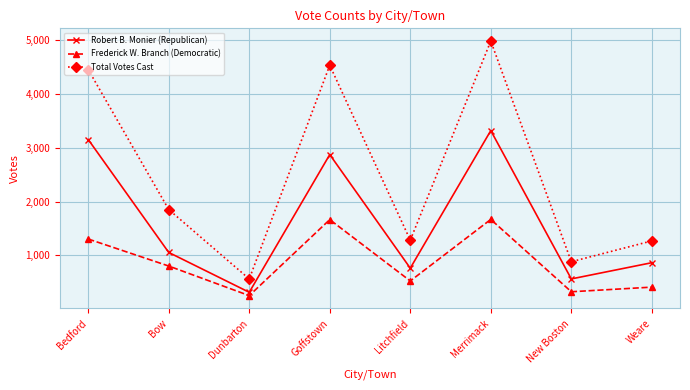

Where does the Total Votes Cast series first go above 1851?

Bedford